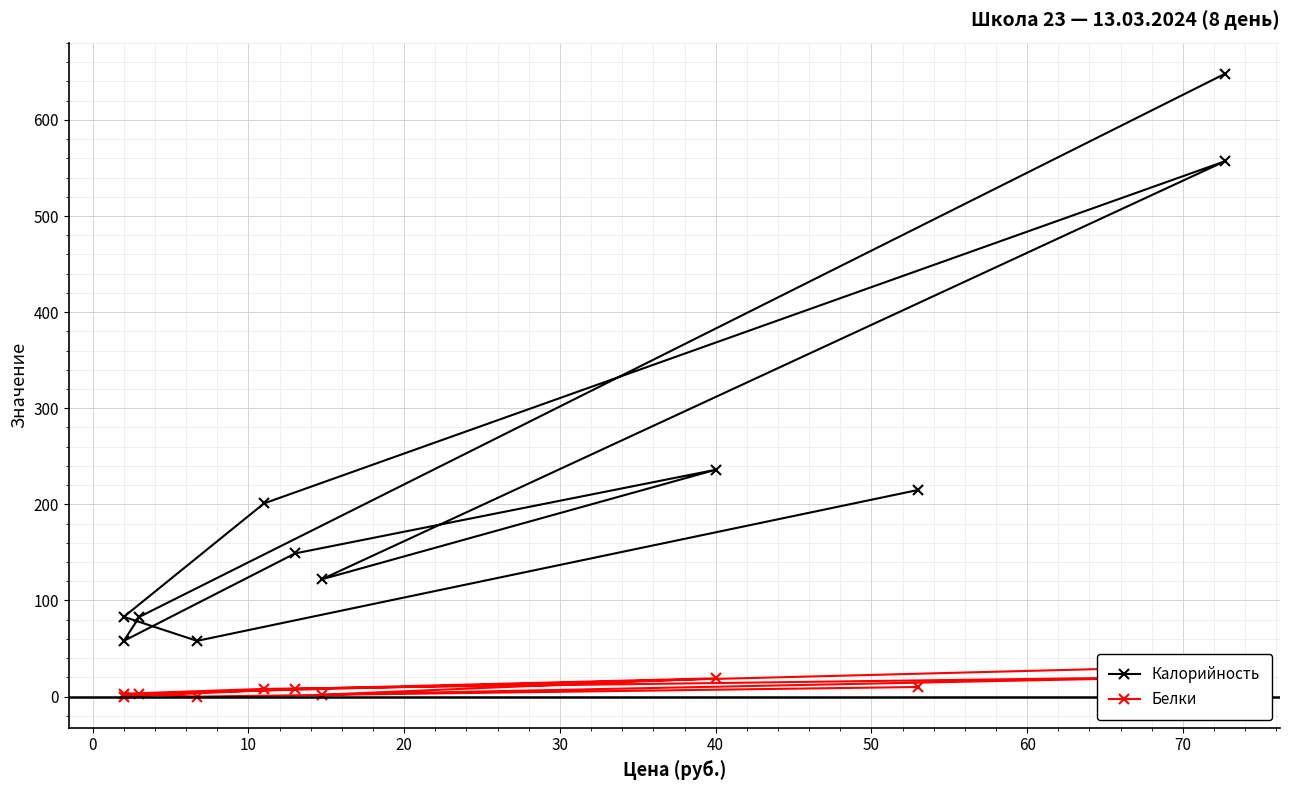

Which series has the largest range (max minus min)?

Калорийность